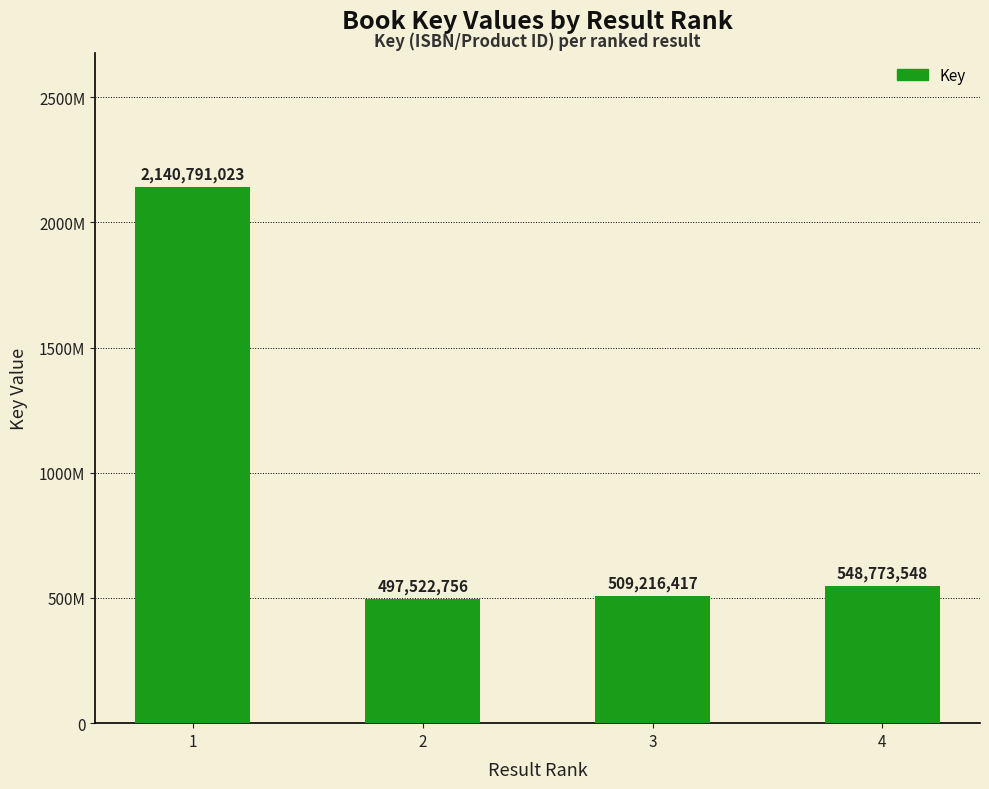

Reading right to left, extract all data points from this chart.

548773548	509216417	497522756	2140791023